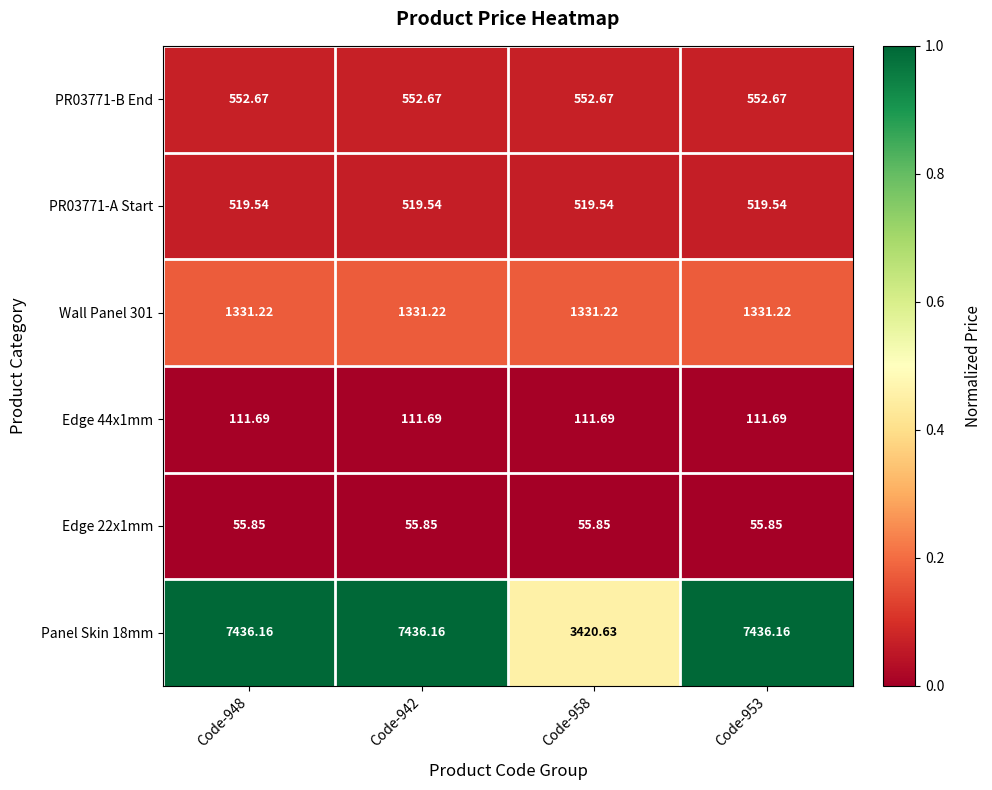

Is the value of PR03771-A Start at Code-948 greater than the value of Panel Skin 18mm at Code-948?

No